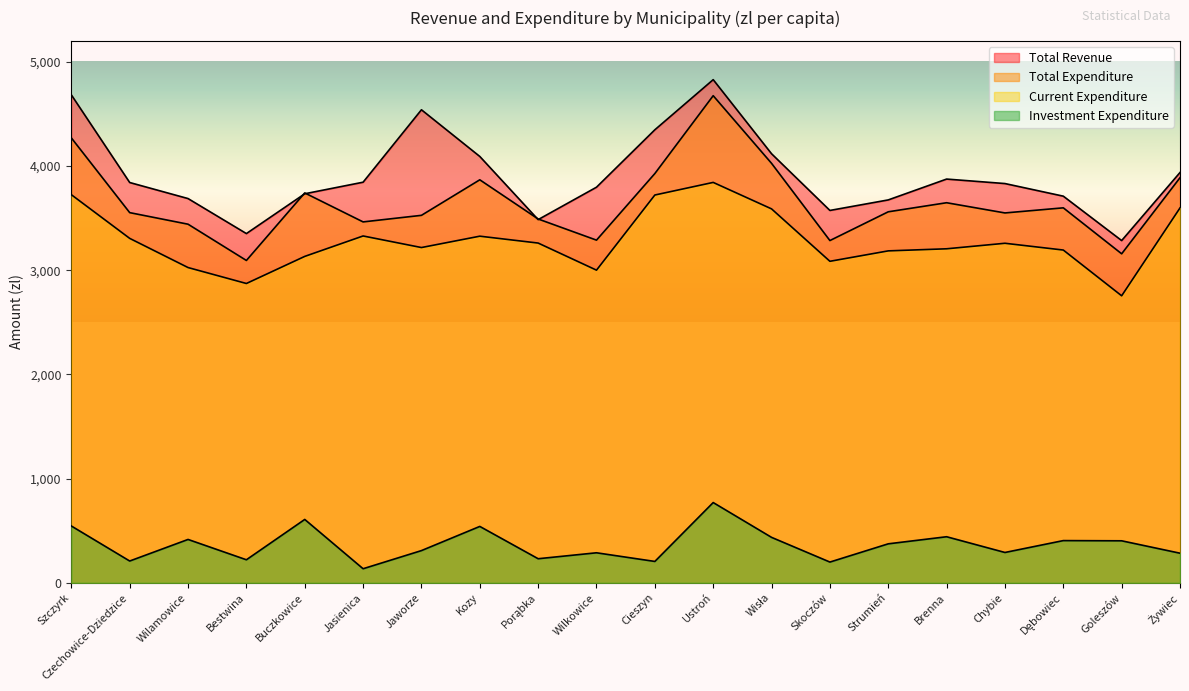

True or false: Investment Expenditure has a value of 288 at Wilkowice.

True